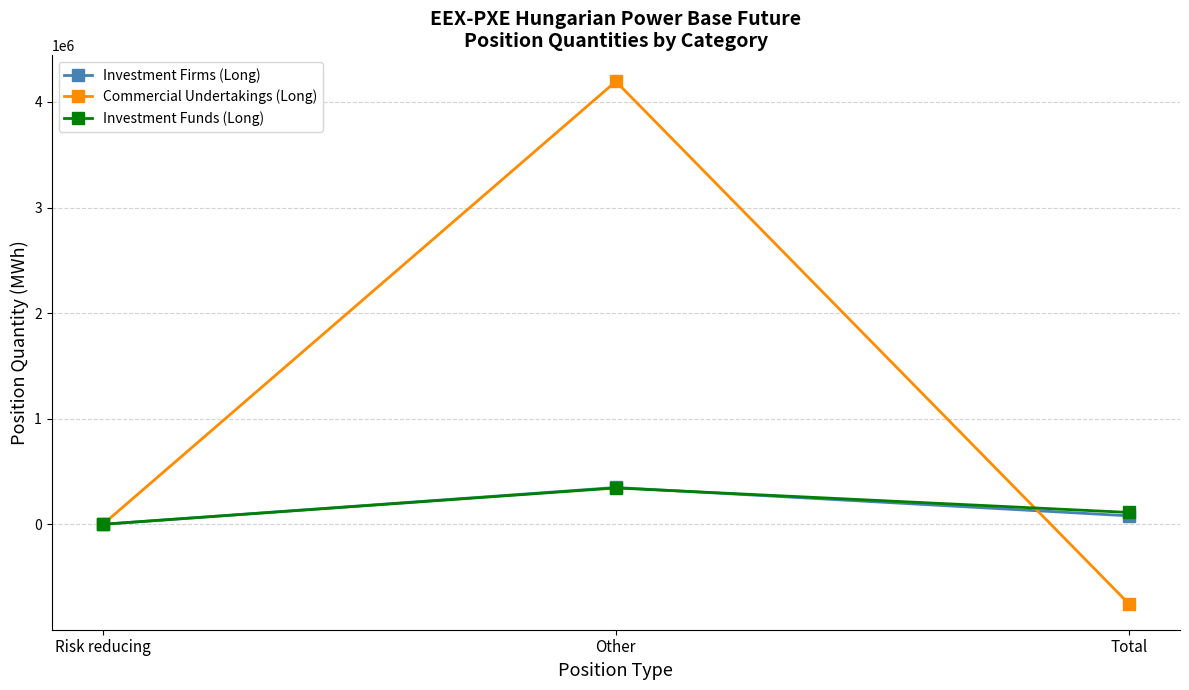

At which category is the sum across all series the highest?

Other